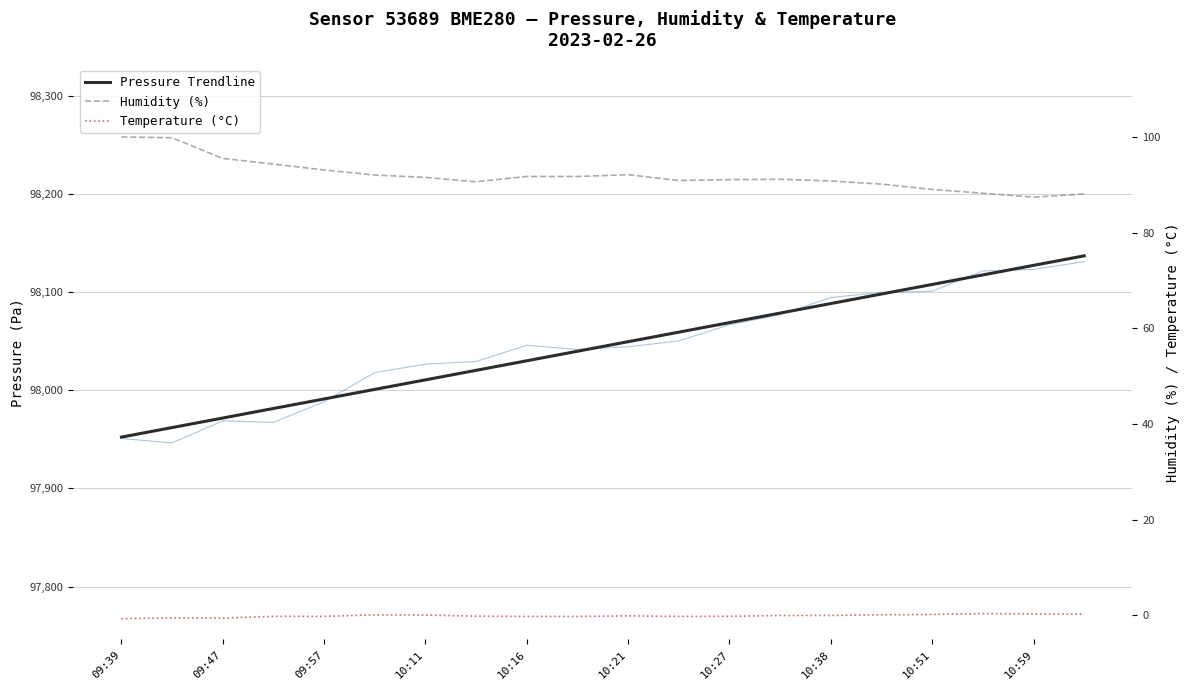

What are all the series names shown in the legend?

Pressure Trendline, Humidity (%), Temperature (°C)